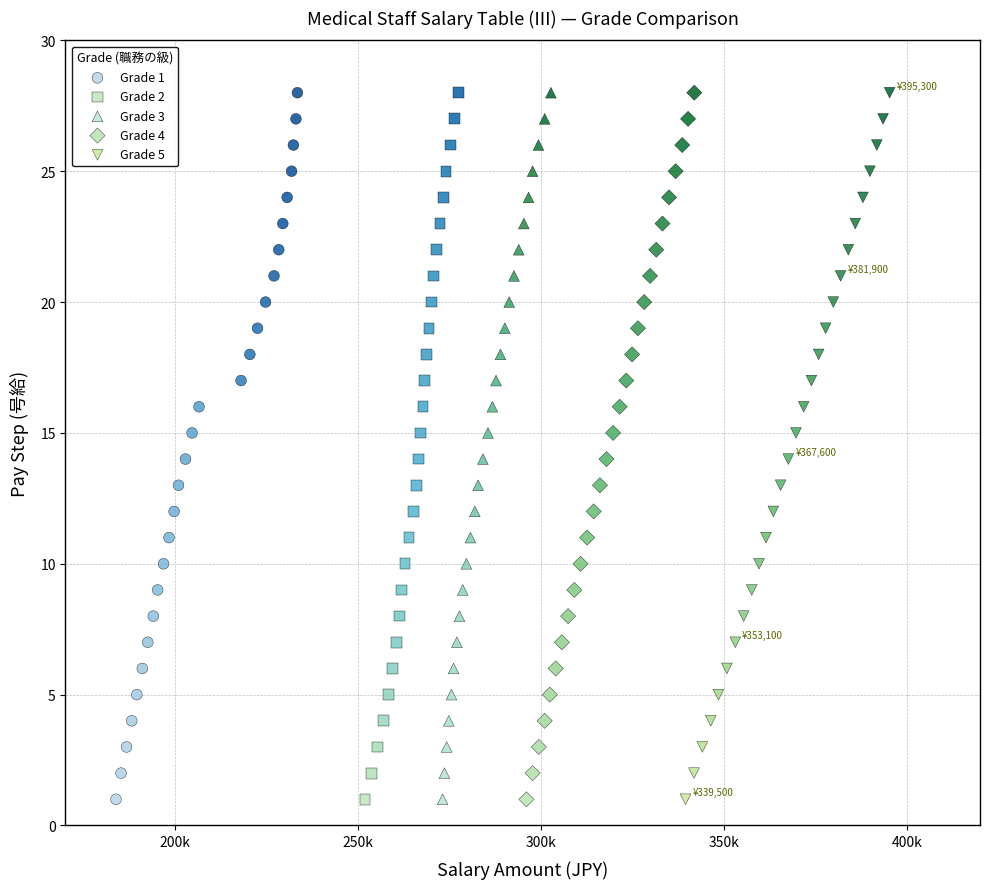

What are all the series names shown in the legend?

Grade 1, Grade 2, Grade 3, Grade 4, Grade 5